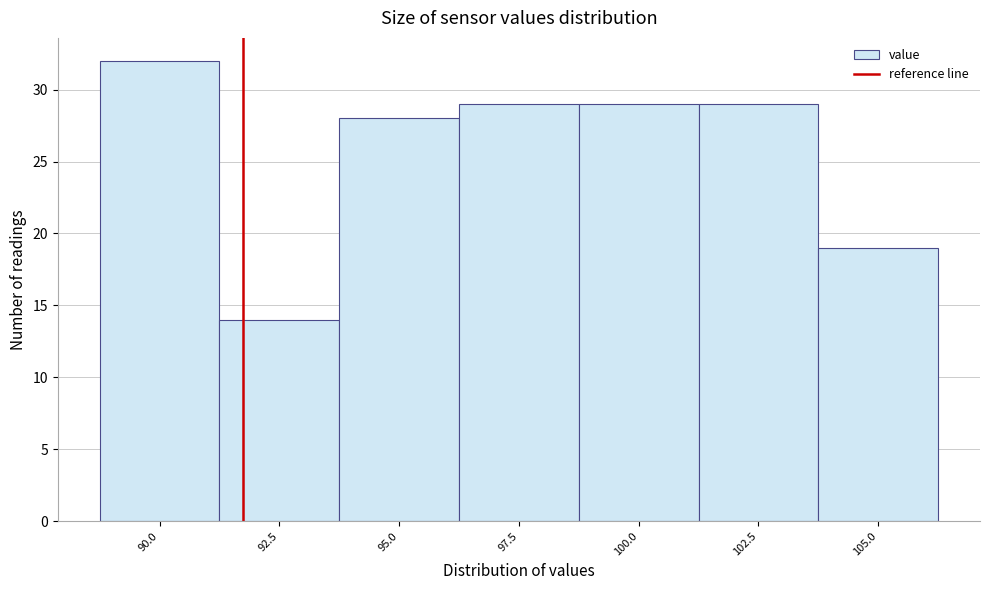

Reading left to right, what are all the values shown in this chart?

32	14	28	29	29	29	19